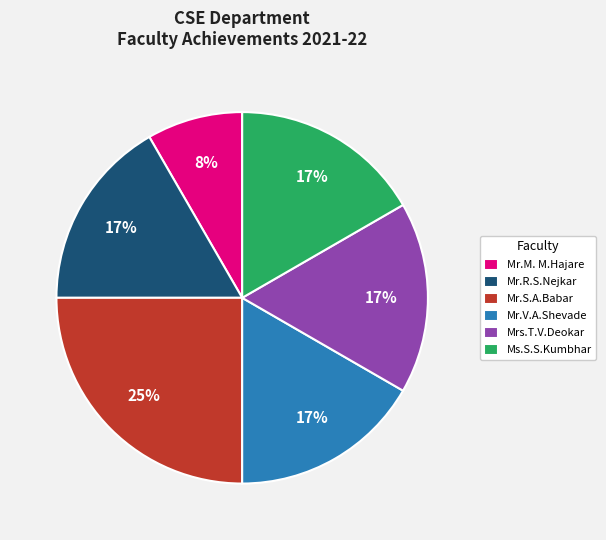

How many slices are in this pie chart?

6